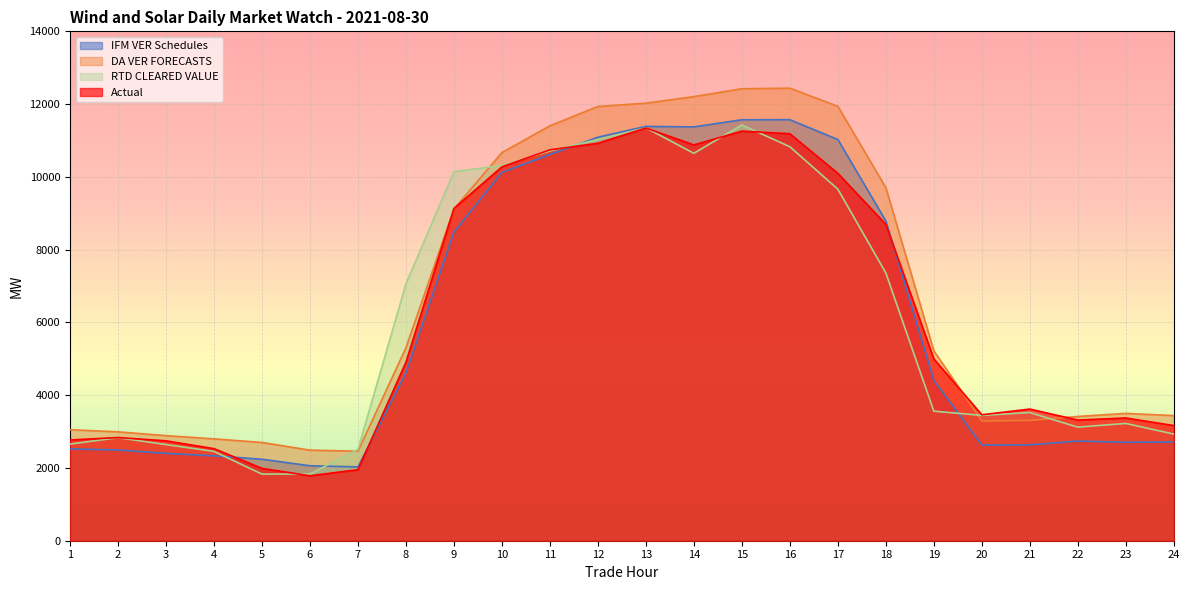

The value of IFM VER Schedules at 4 is 2331.7. True or false?

True